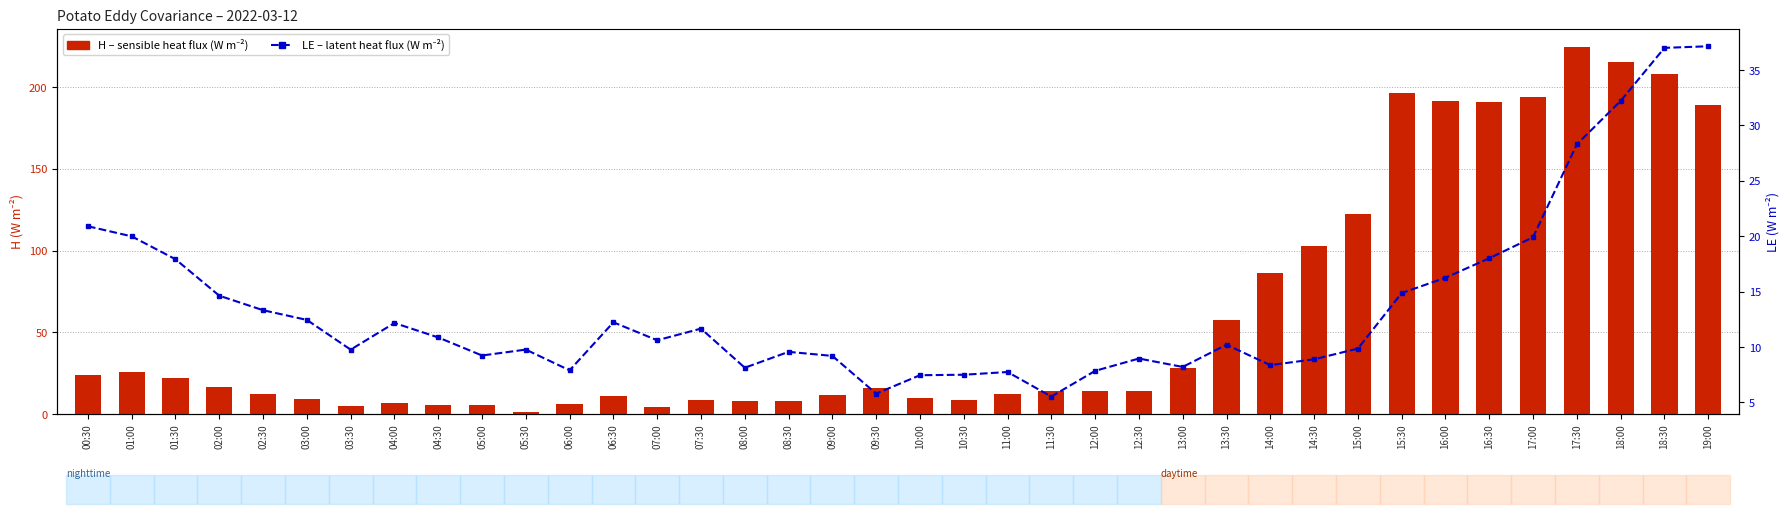

What is the label of the 4th bar from the right?

17:30